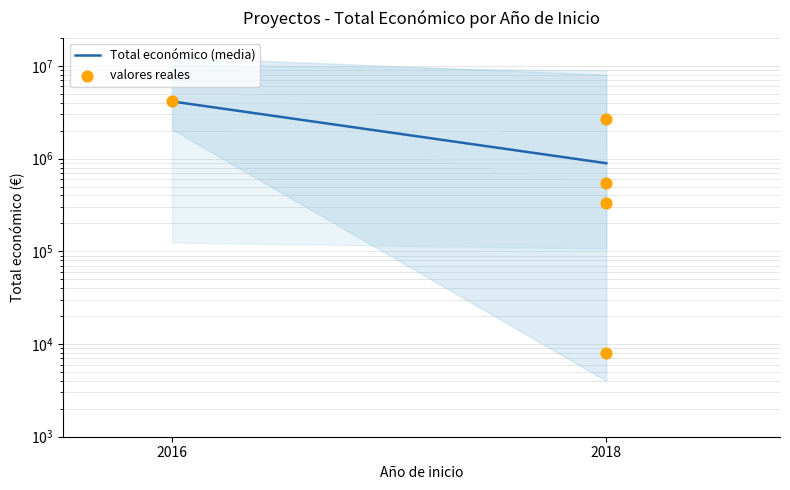

Which has a higher value, 2018 or 2016?

2016